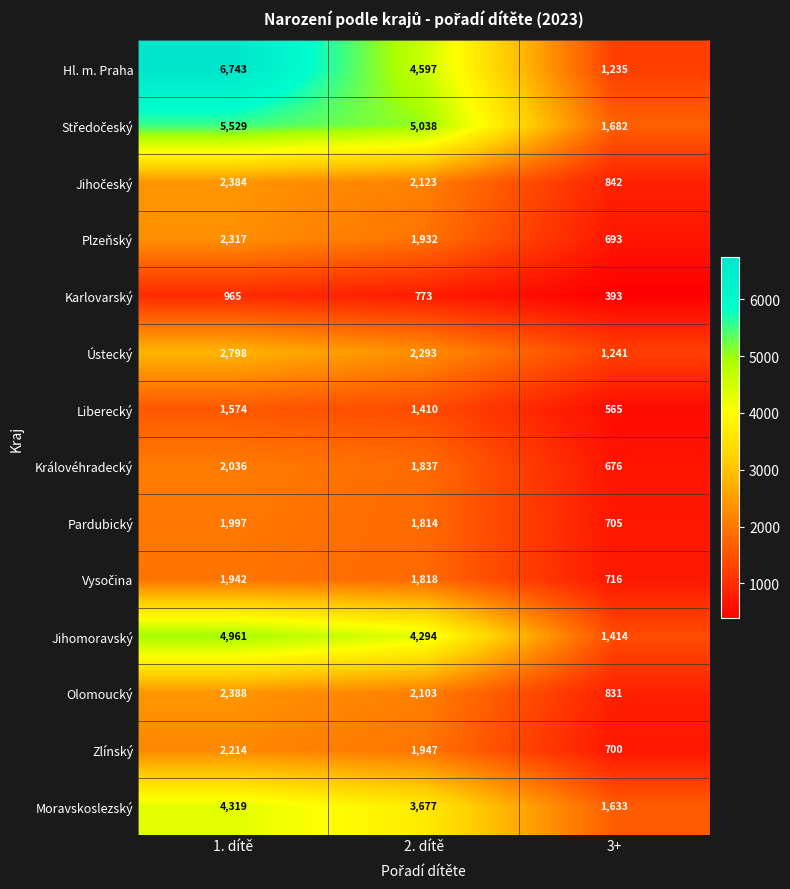

What is the sum of the Moravskoslezský values at 3+ and 2. dítě?

5310